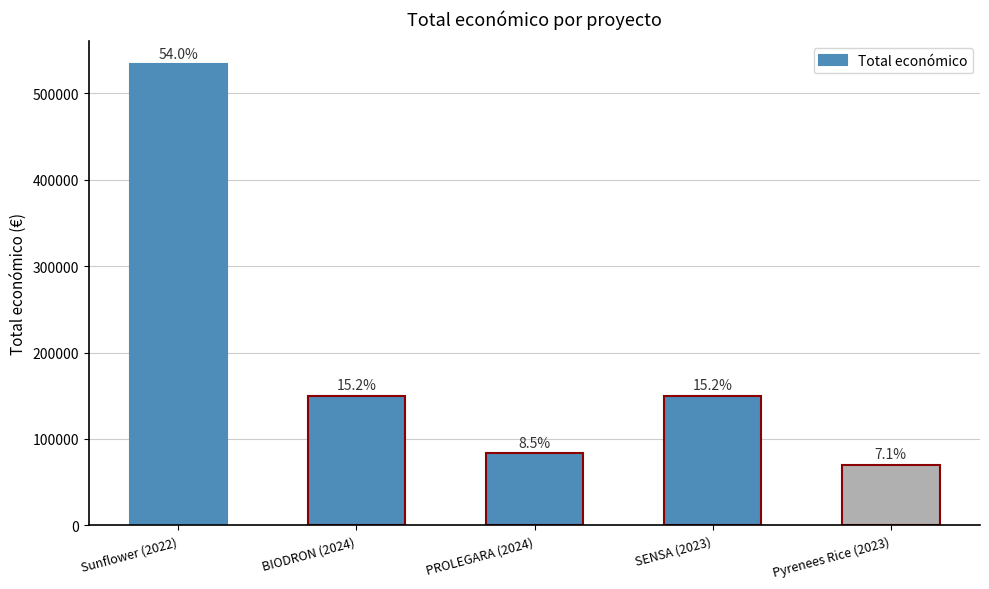

How many bars are there in total?

5